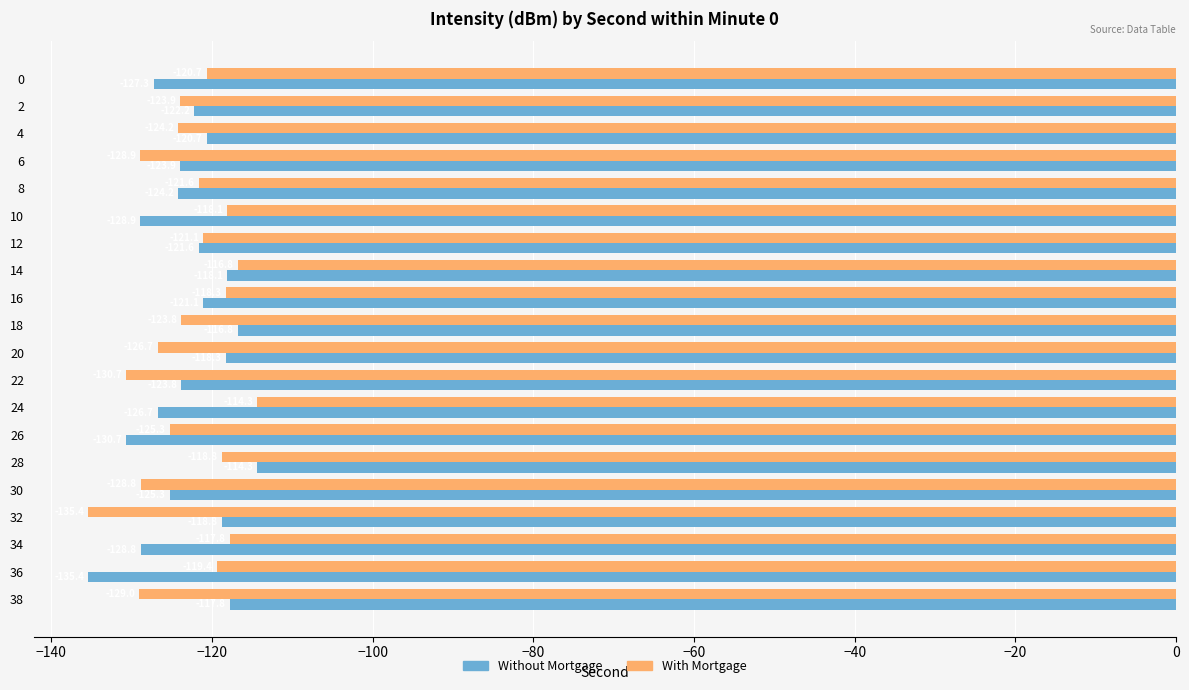

Where is Without Mortgage nearest to the value -124?

6